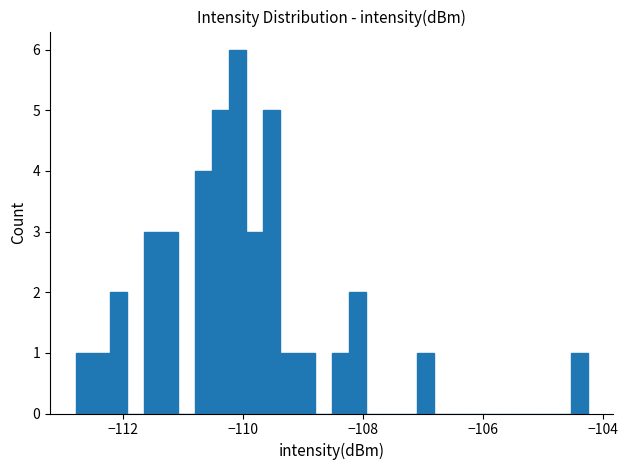

Around what value on the x-axis is the tallest bar? Give the approximate position of its centre, as read against the axis.

-110.0